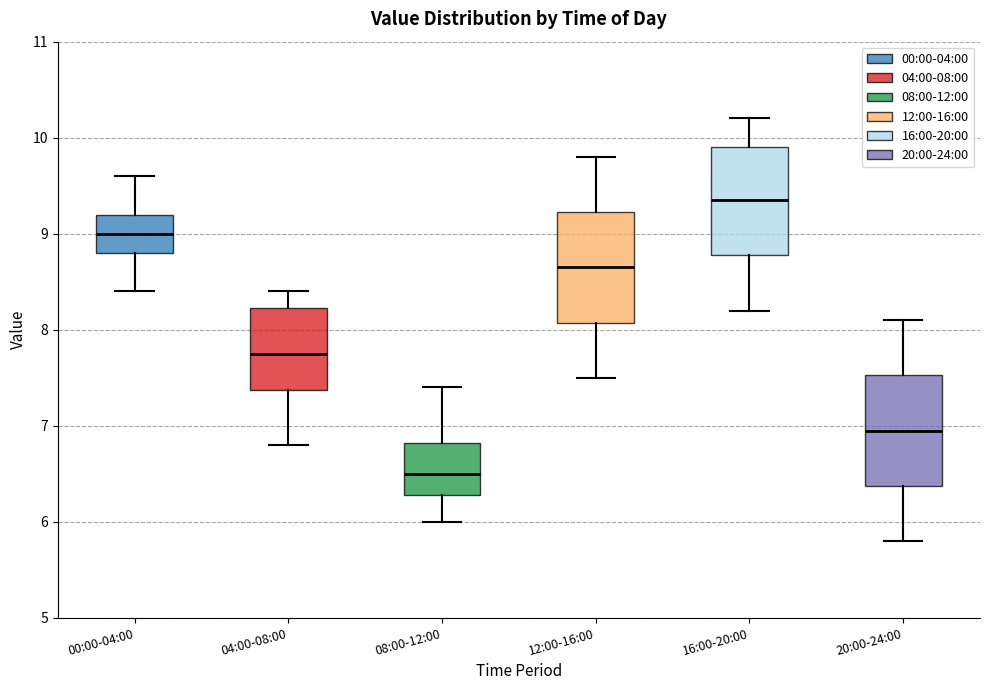

Which box's median line is the lowest?

08:00-12:00